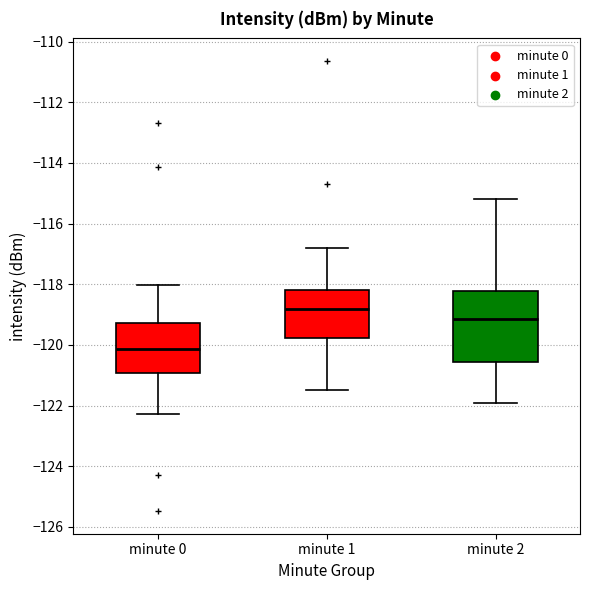

Reading left to right, read every box against the y-axis: the position of its median line, the range the box covers, and the ends of its whiskers. The values are not printed on the chart, so give them approximately, as read against the axis.

minute 0: median -120.2, box -121.0 to -119.2, whiskers -122.2 to -118.0
minute 1: median -118.8, box -119.8 to -118.2, whiskers -121.4 to -116.8
minute 2: median -119.2, box -120.6 to -118.2, whiskers -121.8 to -115.2